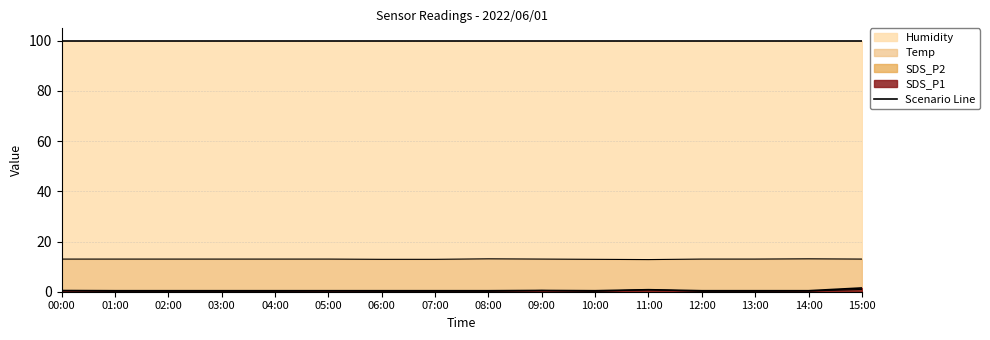

Where is the first local maximum?

09:00